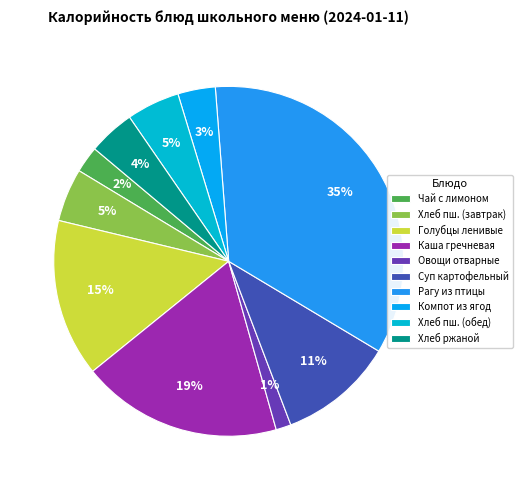

True or false: Рагу из птицы accounts for 45% of the total.

False